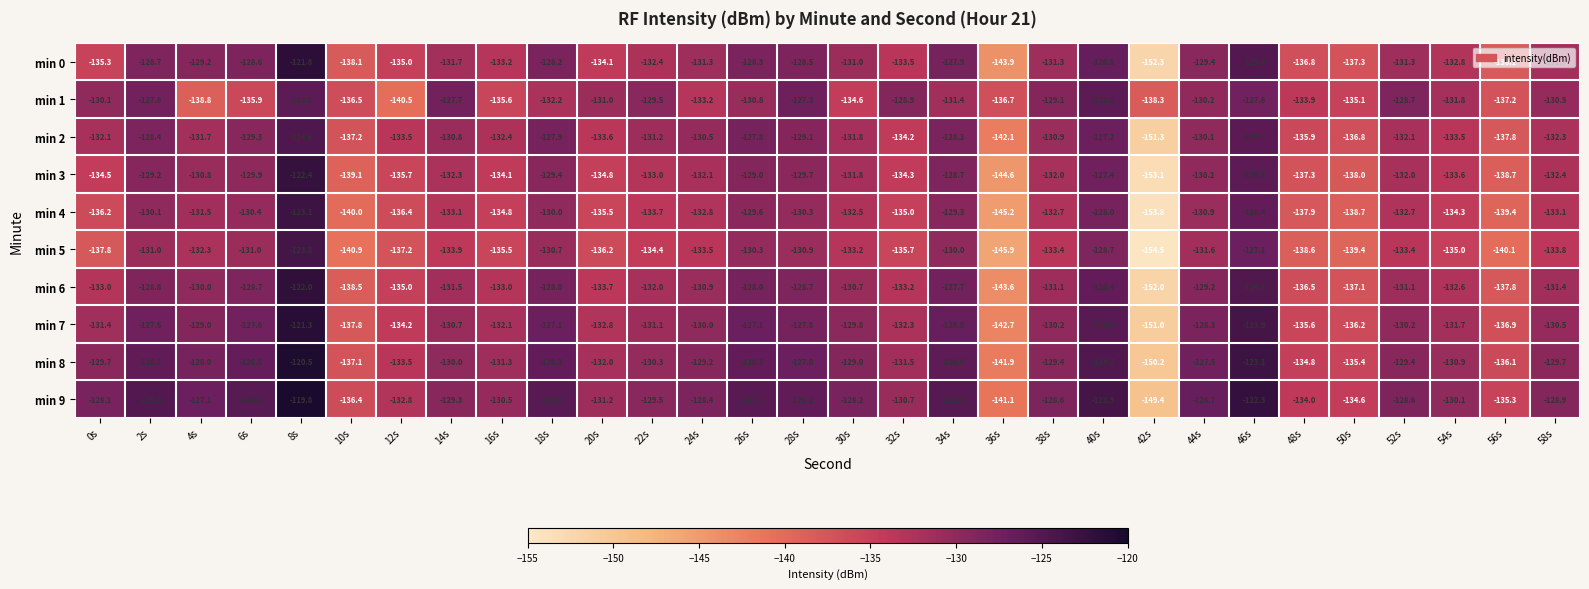

What is the difference between the highest and lowest values at 18s?

6.7